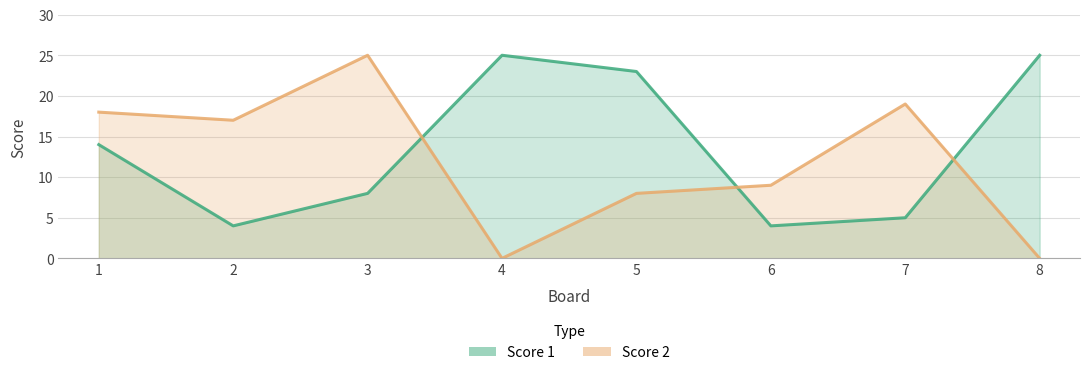

Count the number of categories in the chart.

8